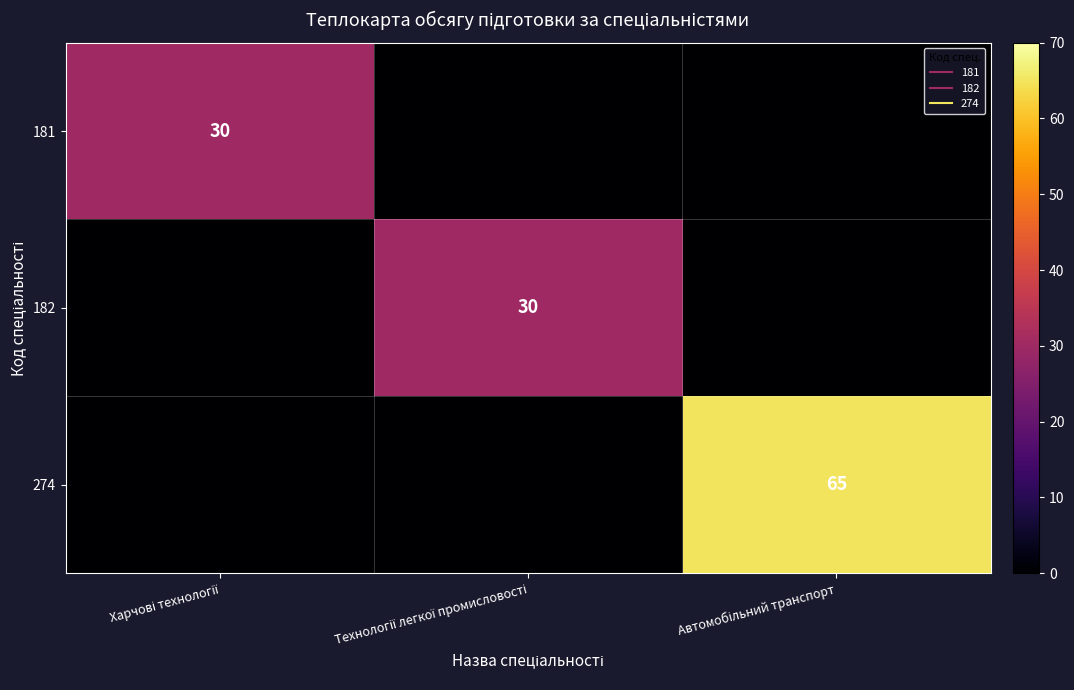

Rank the categories by 182 value from lowest to highest.

Харчові технології, Автомобільний транспорт, Технології легкої промисловості